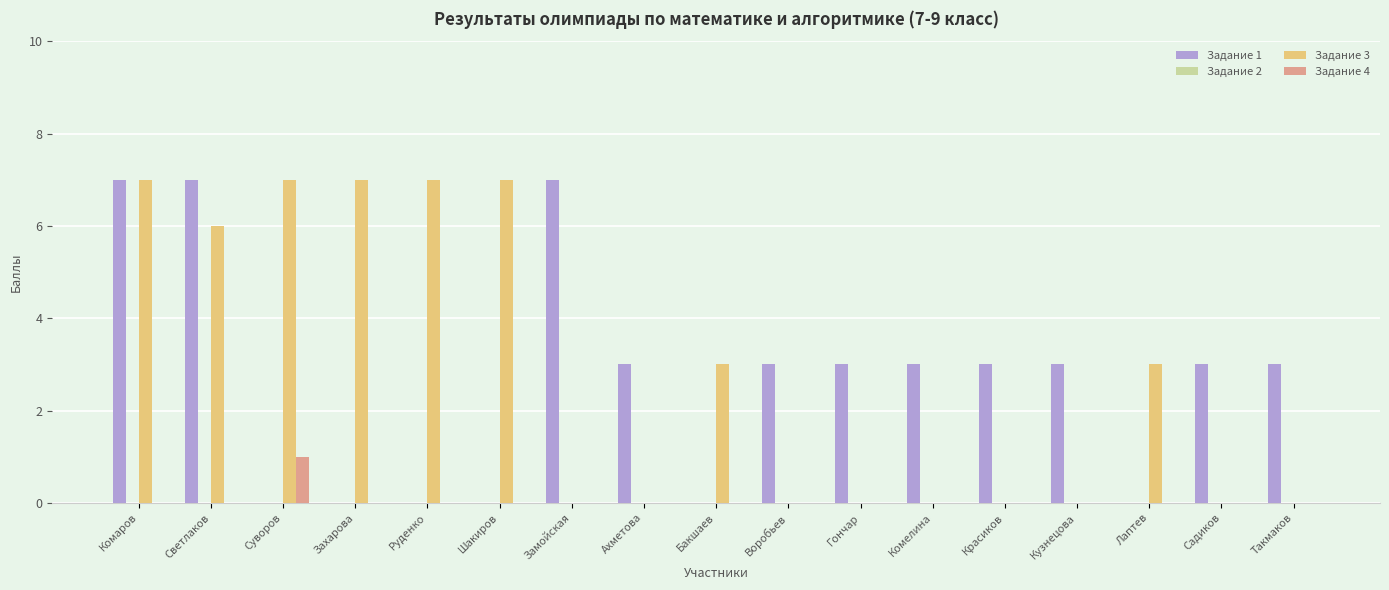

Which series changed the most between Суворов and Бакшаев?

Задание 3